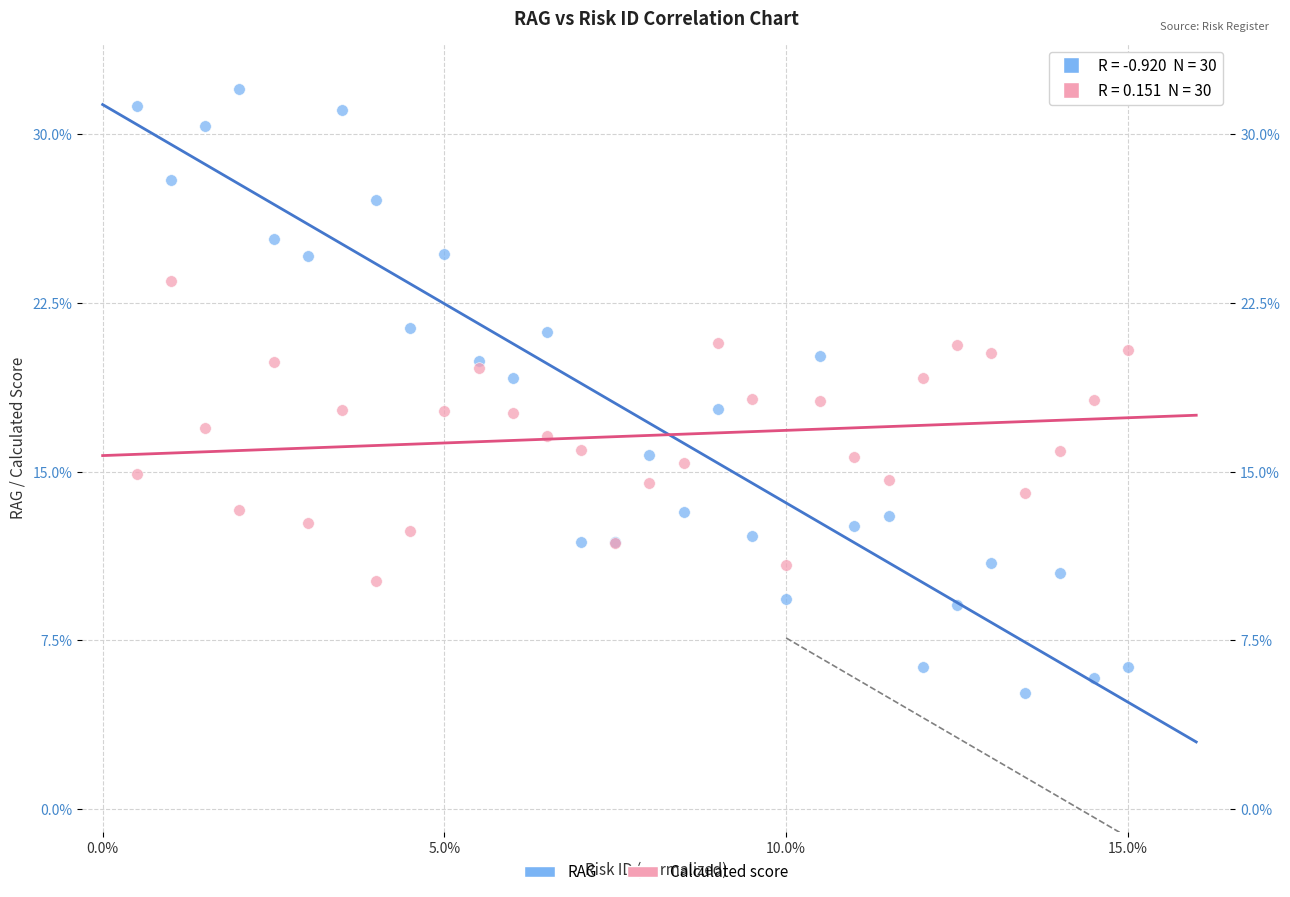

What are all the series names shown in the legend?

RAG, Calculated score